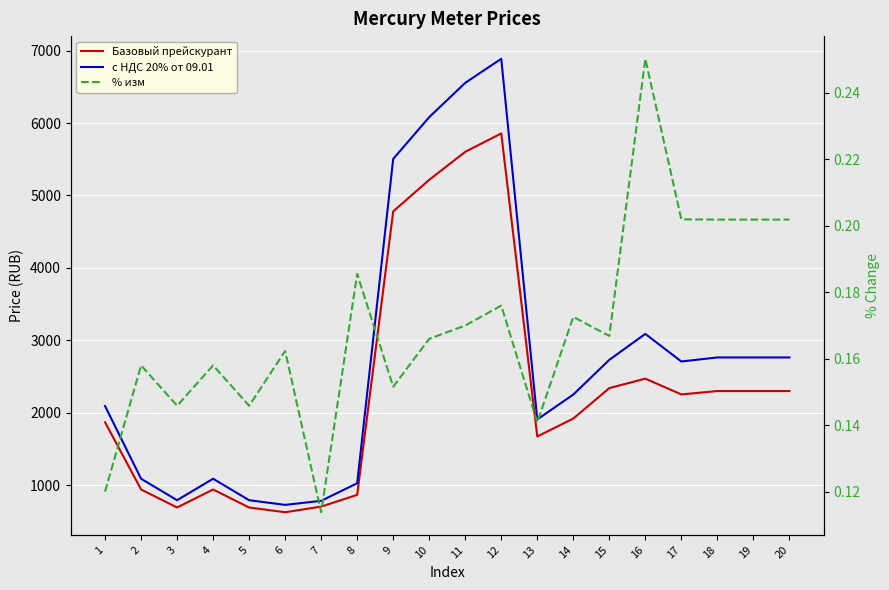

How many data points in с НДС 20% от 09.01 are above 2706?

10